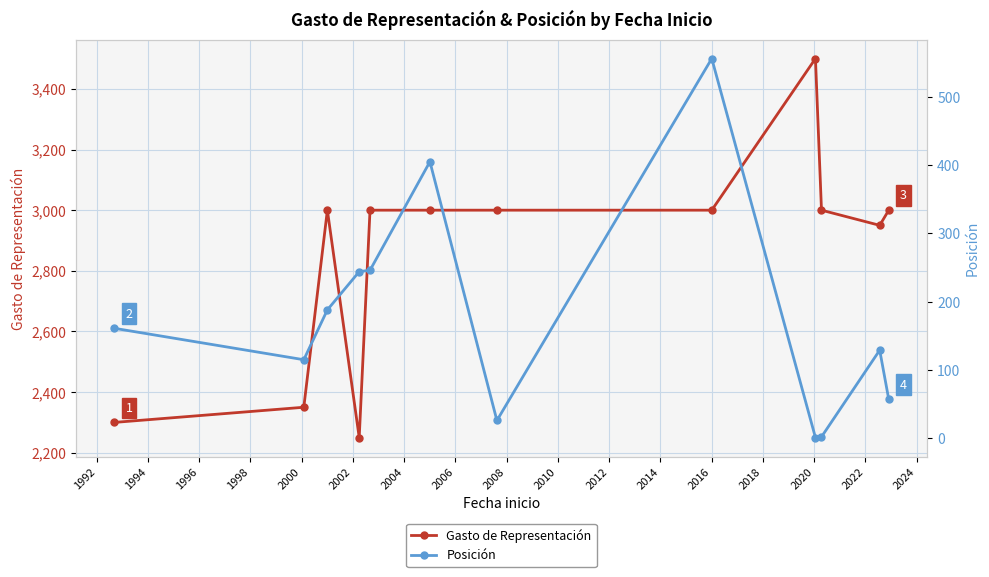

What is the value of the Gasto de Representación point at the 7th from the left?

3000